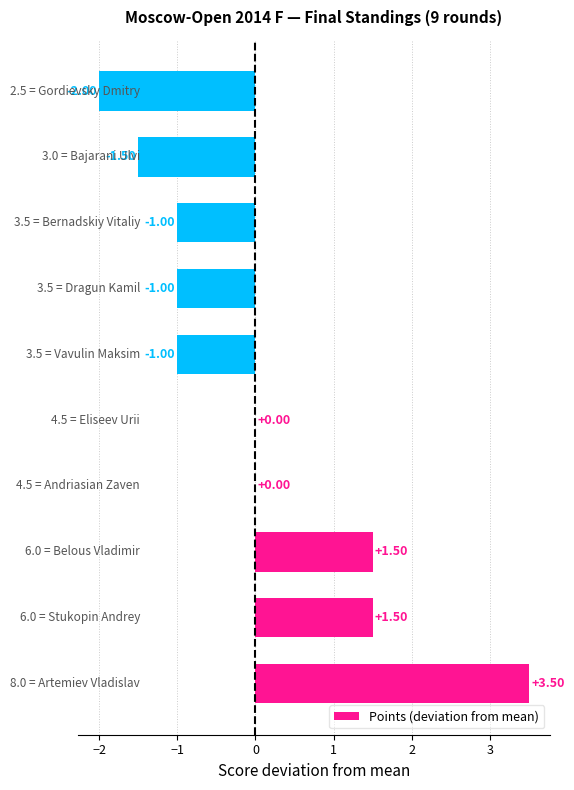

Are the bars horizontal?

Yes